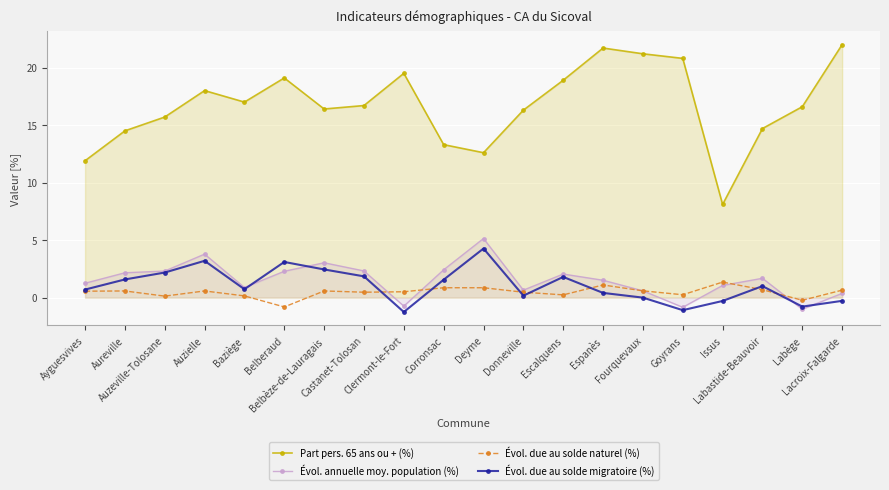

How many categories are shown in the chart?

20